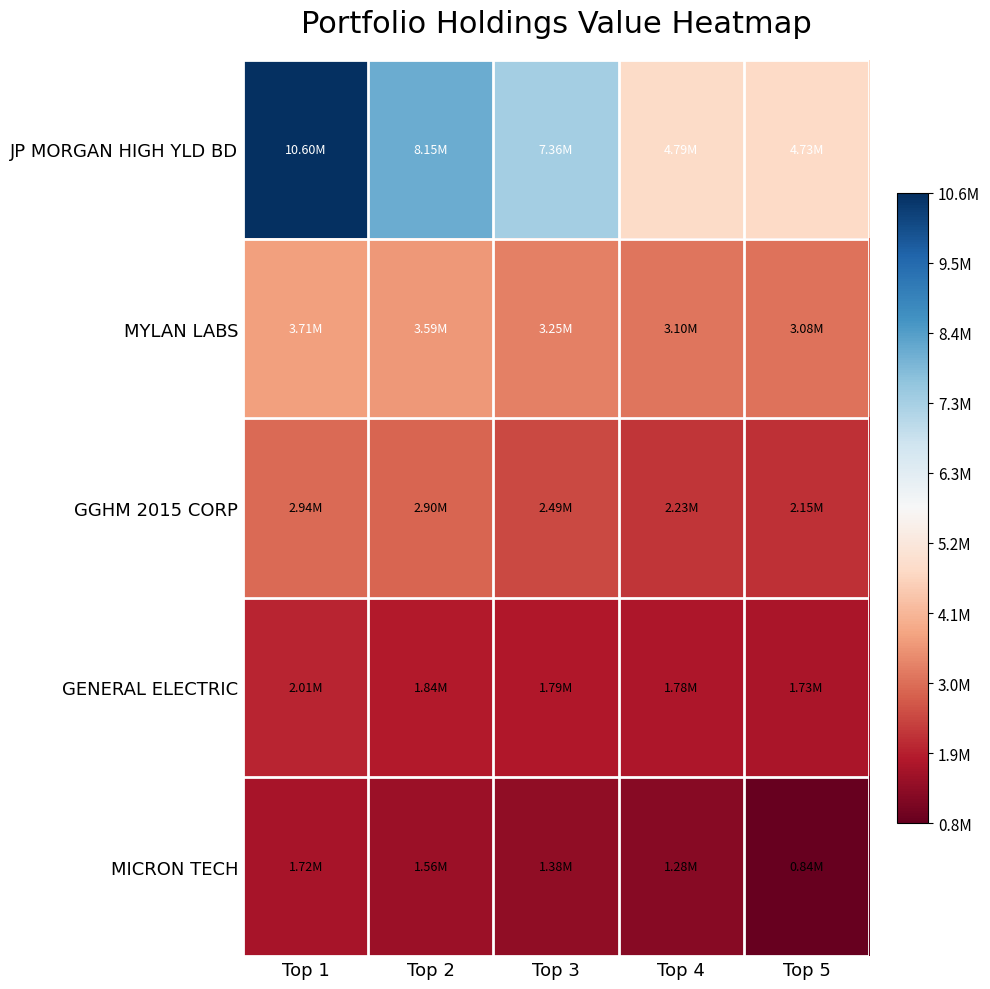

Rank the series by their maximum value, from lowest to highest.

MICRON TECH, GENERAL ELECTRIC, GGHM 2015 CORP, MYLAN LABS, JP MORGAN HIGH YLD BD